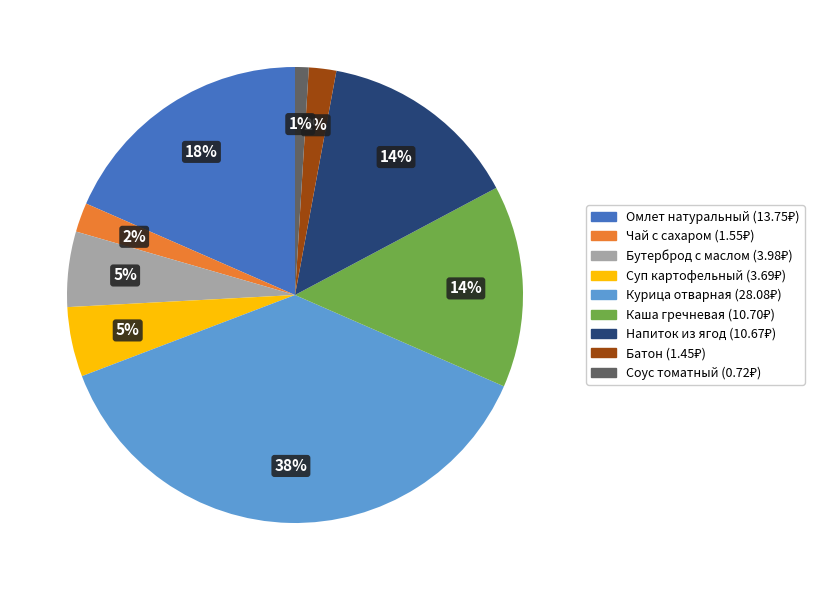

Which category has the biggest portion of the pie?

Курица отварная